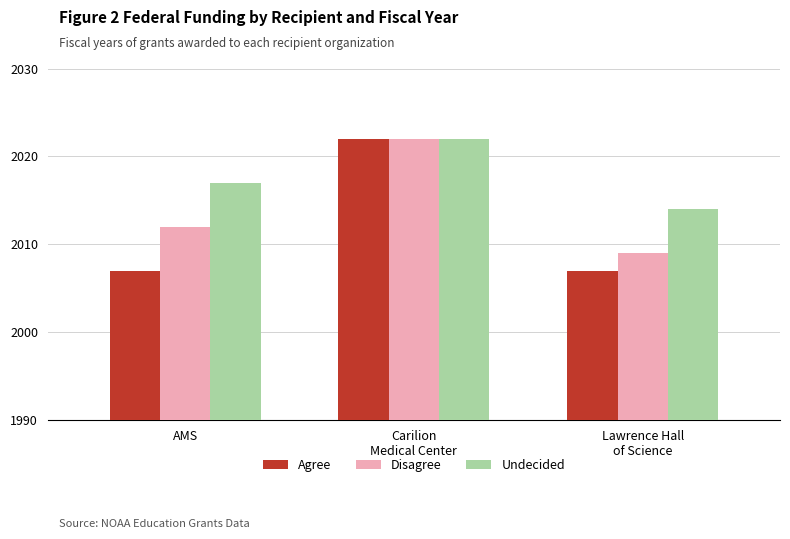

At which label does Undecided reach its minimum?

Lawrence Hall
of Science